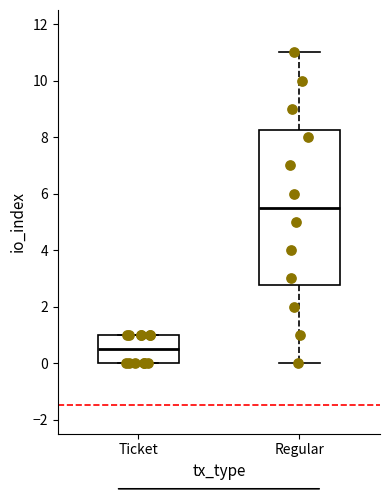

Reading left to right, read every box against the y-axis: the position of its median line, the range the box covers, and the ends of its whiskers. The values are not printed on the chart, so give them approximately, as read against the axis.

Ticket: median 0.6, box 0.0 to 1.0, whiskers 0.0 to 1.0
Regular: median 5.6, box 2.8 to 8.2, whiskers 0.0 to 11.0